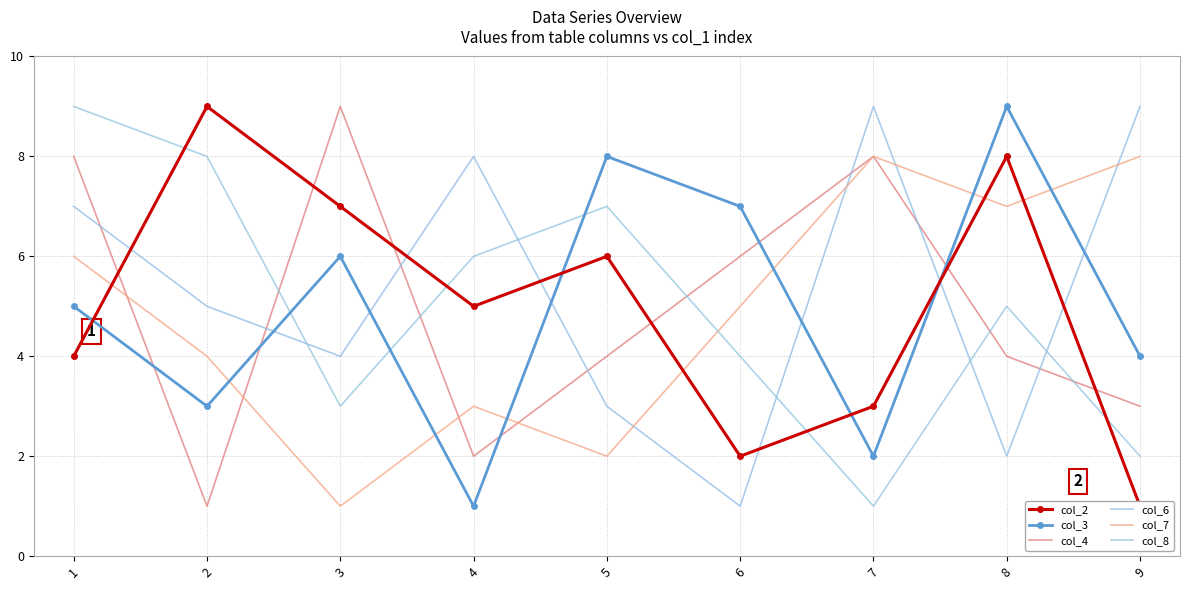

At which label is col_6 closest to 5?

2